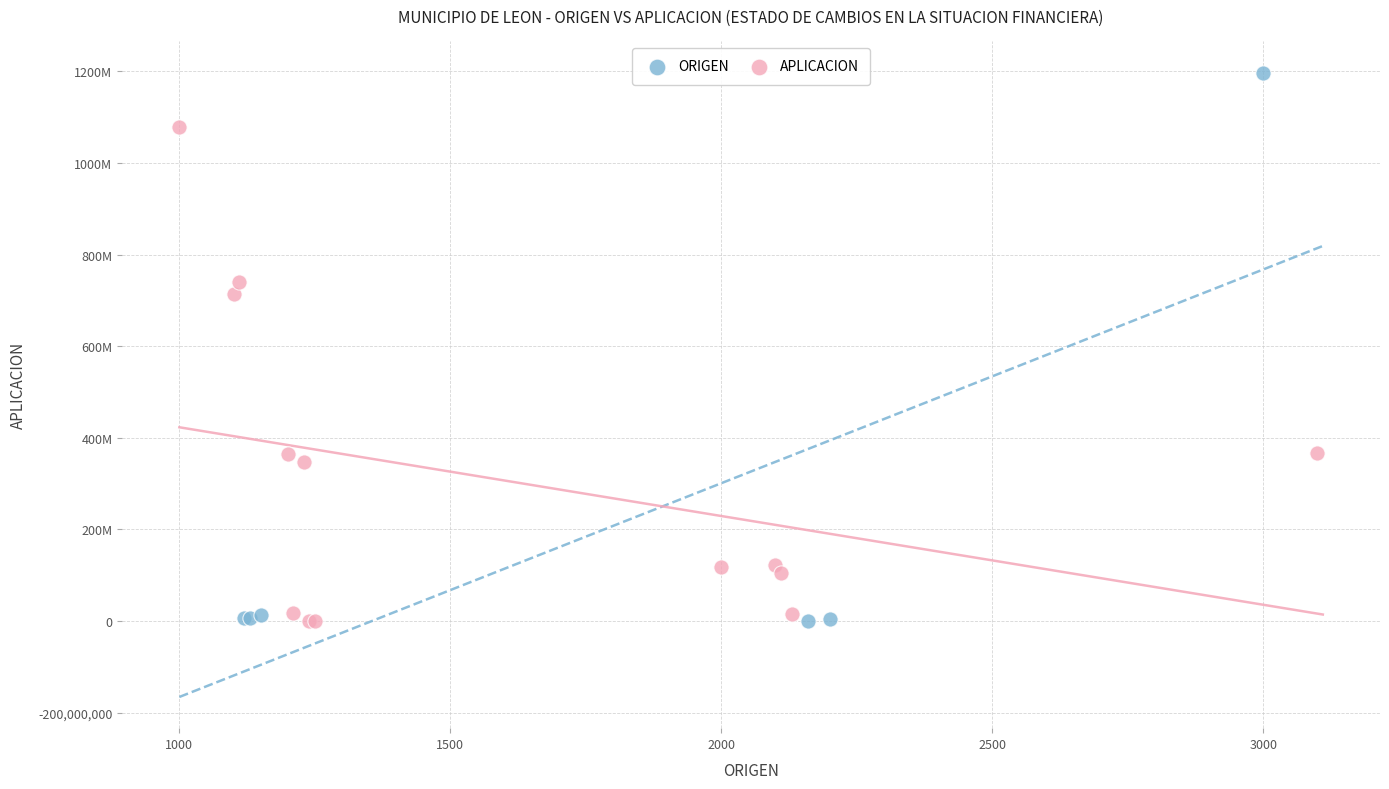

What are all the series names shown in the legend?

ORIGEN, APLICACION